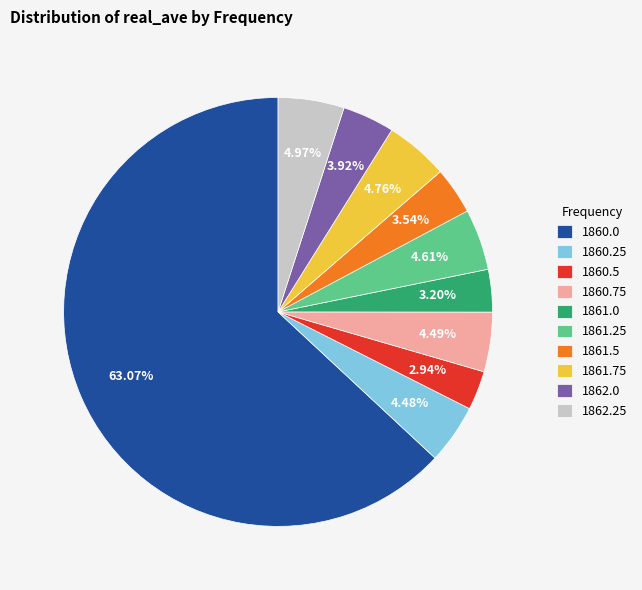

Does 1860.0 represent more than half of the total?

Yes